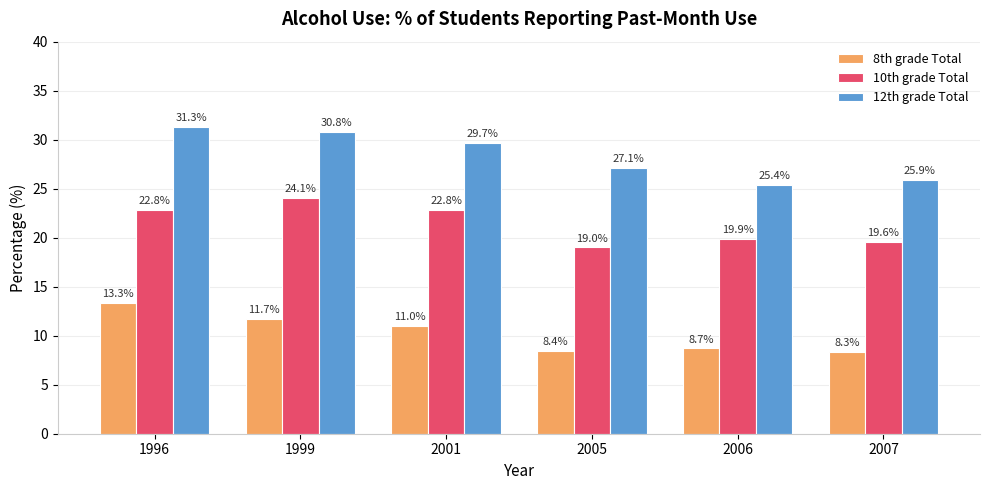

Which category has the highest value across all series?

1996